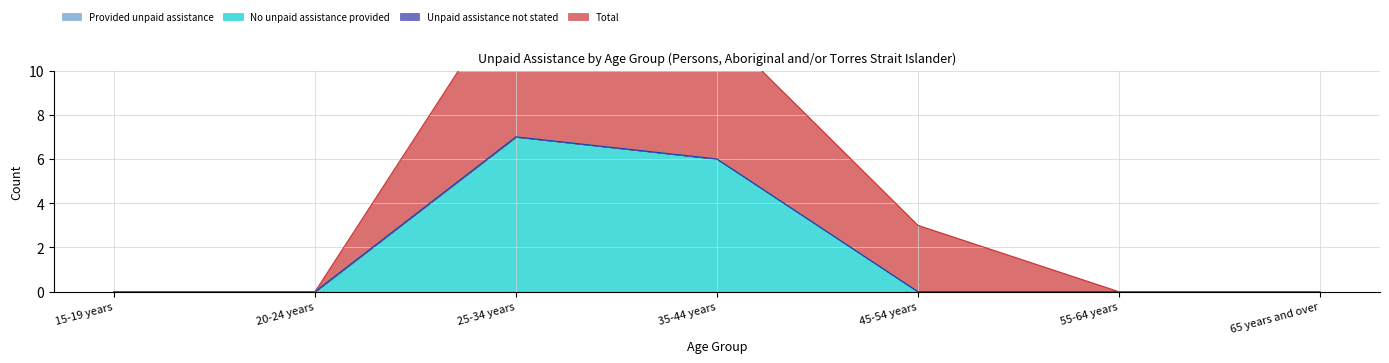

At which label does No unpaid assistance provided reach its peak?

25-34 years